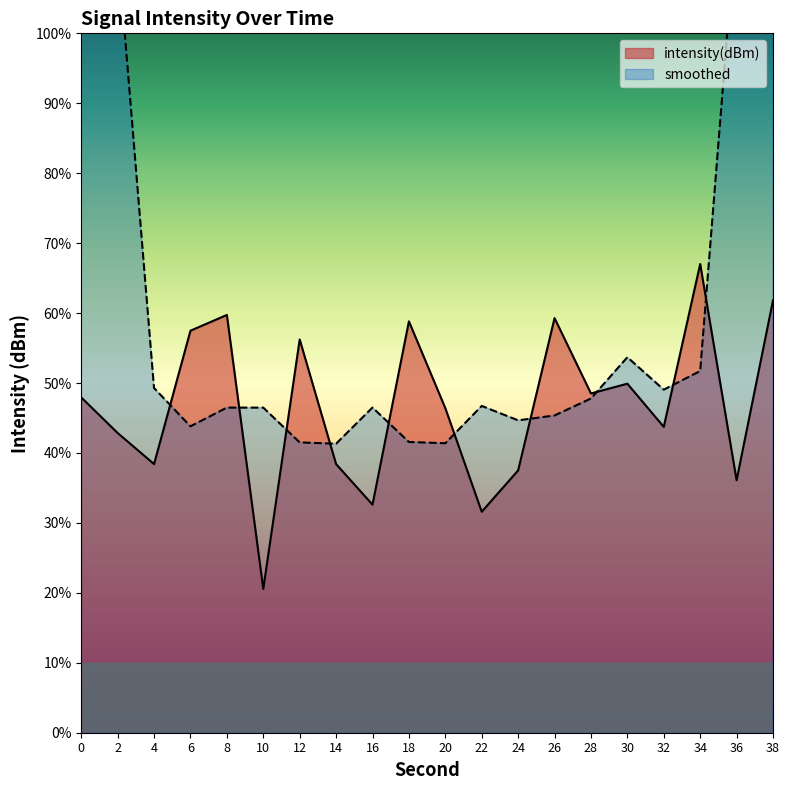

Reading right to left, what are all the values shown in this chart?

38=-125.3	36=-135.6	34=-123.2	32=-132.5	30=-130.0	28=-130.6	26=-126.3	24=-135.0	22=-137.4	20=-131.4	18=-126.5	16=-137.0	14=-134.6	12=-127.5	10=-141.8	8=-126.1	6=-127.0	4=-134.6	2=-132.9	0=-130.8